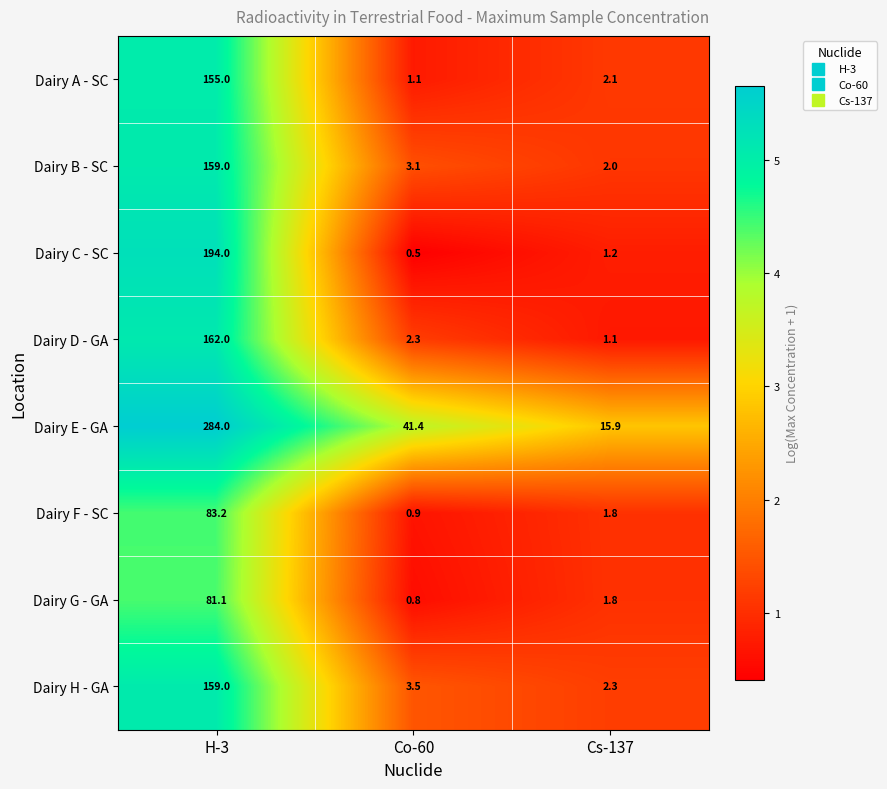

At which label is Dairy G - GA closest to 40?

Cs-137